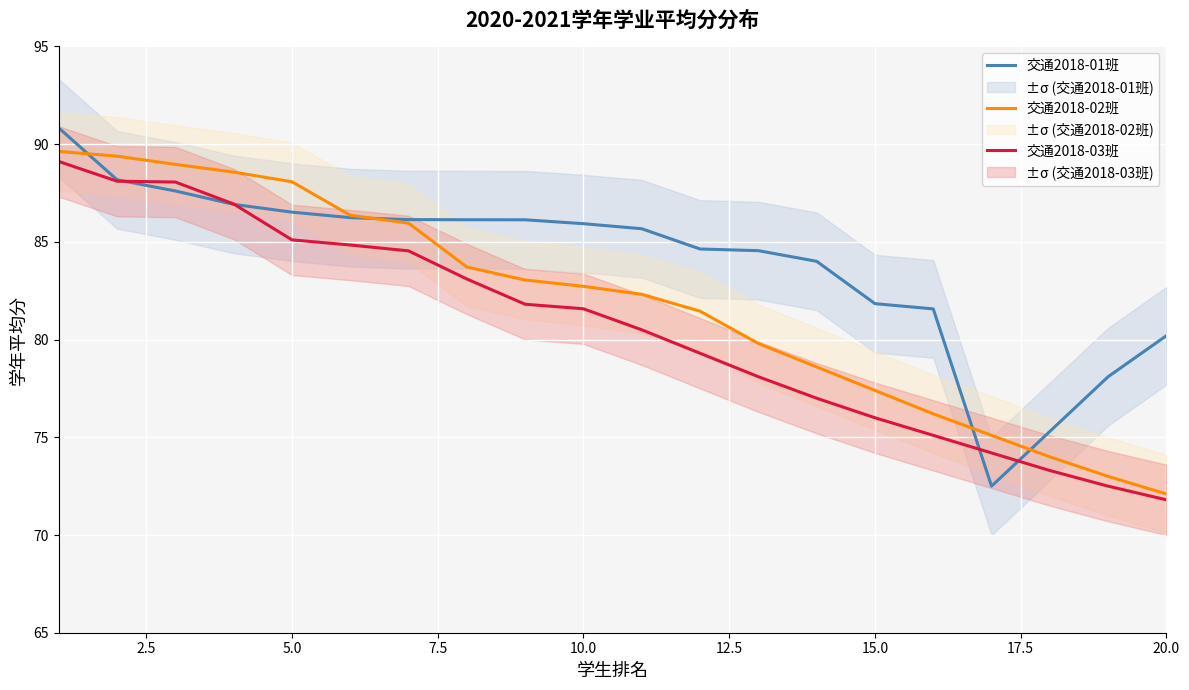

What is the minimum value for 交通2018-03班?

71.8